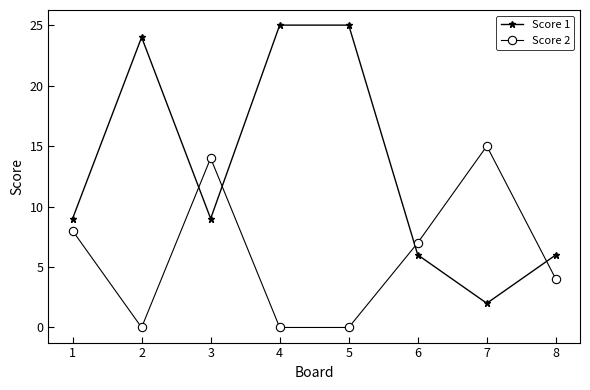

True or false: Score 1 and Score 2 cross at least once.

True